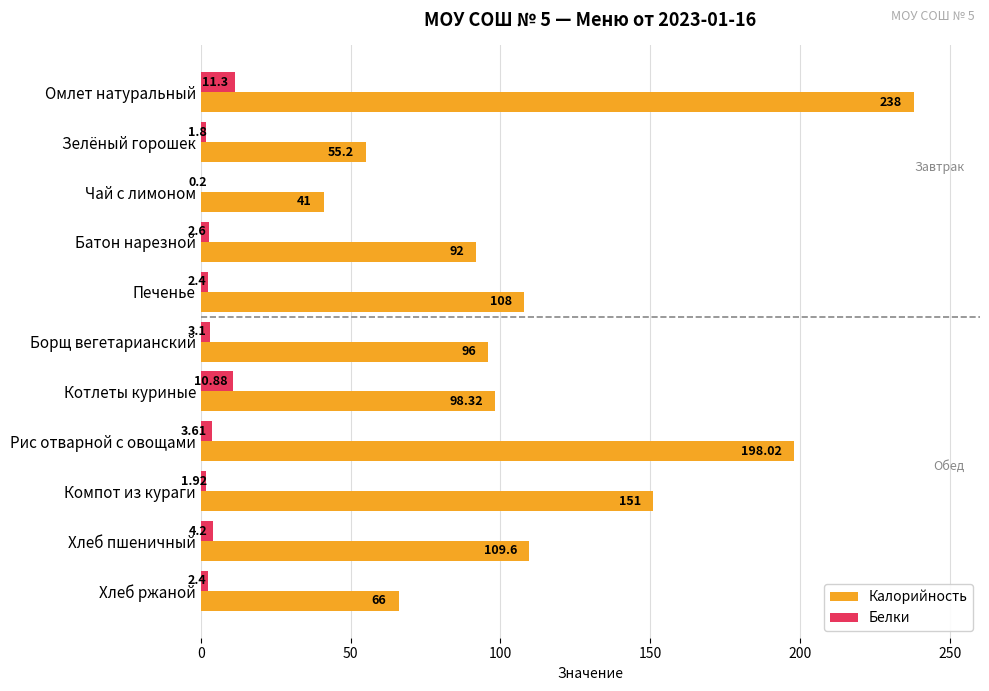

Where is Калорийность nearest to the value 139?

Компот из кураги